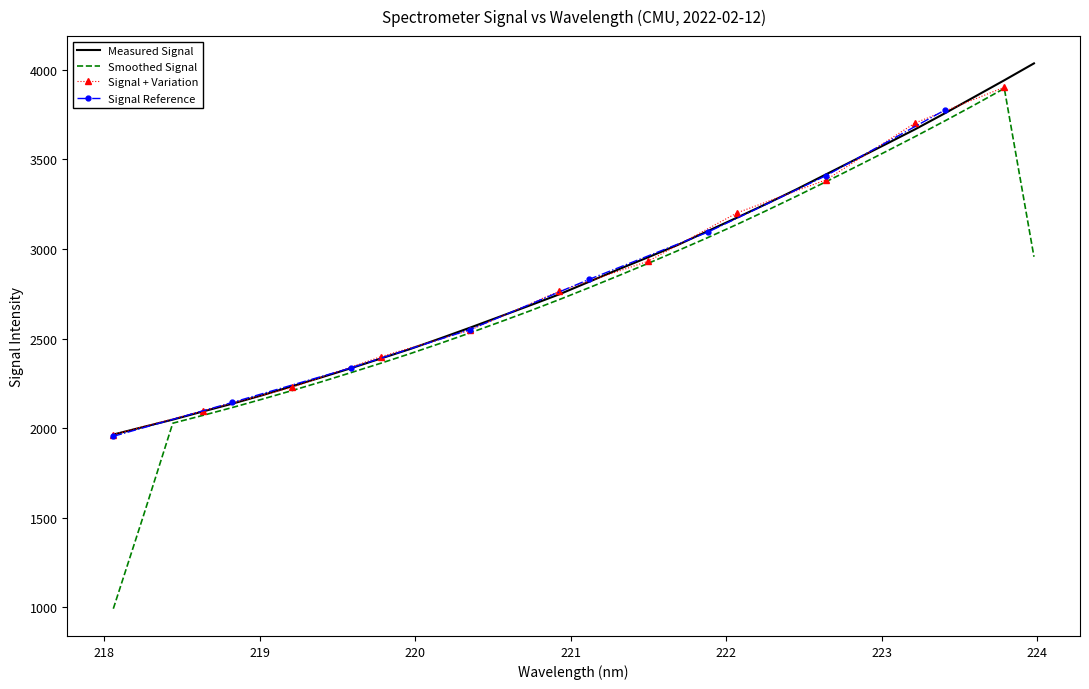

How many categories are shown in the chart?

32